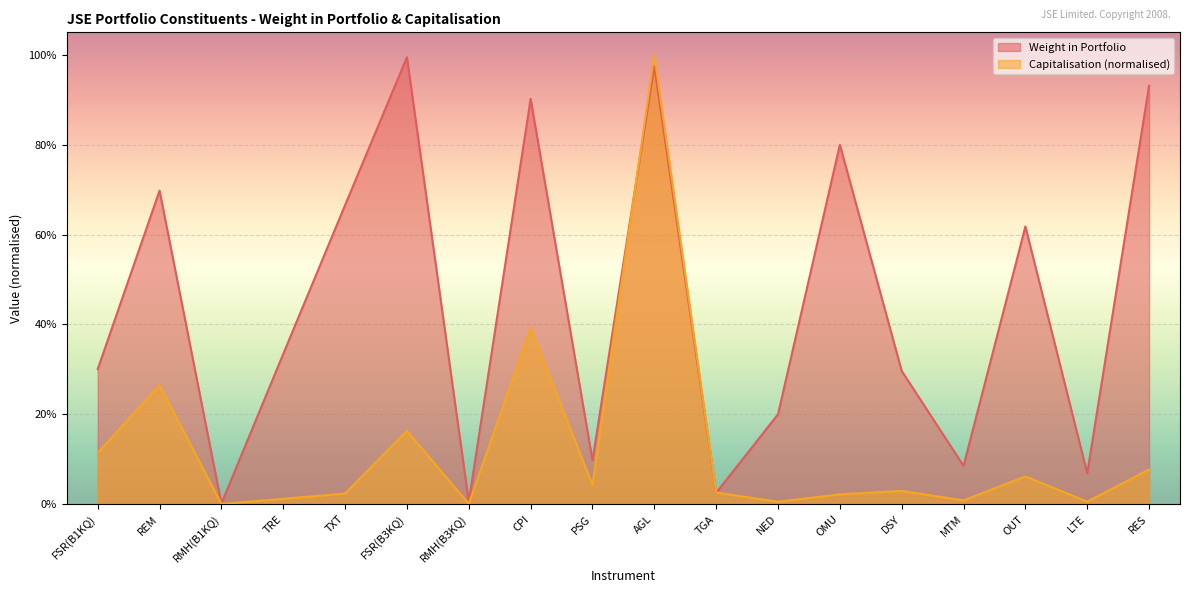

What is the label of the 9th point from the right?

AGL